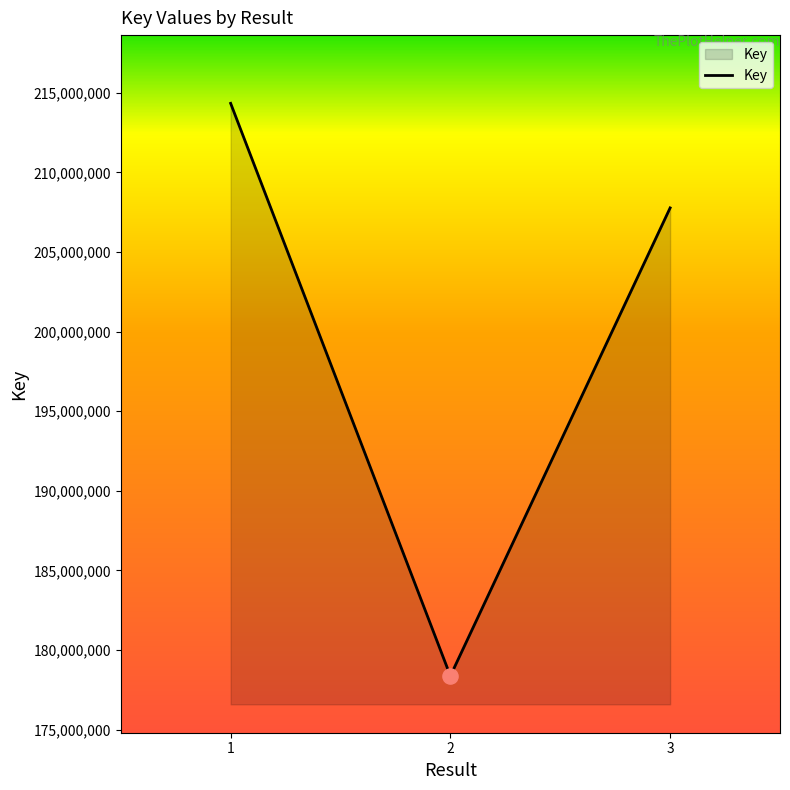

Approximately how many times larger is the value at 1 compared to 2?

1.2